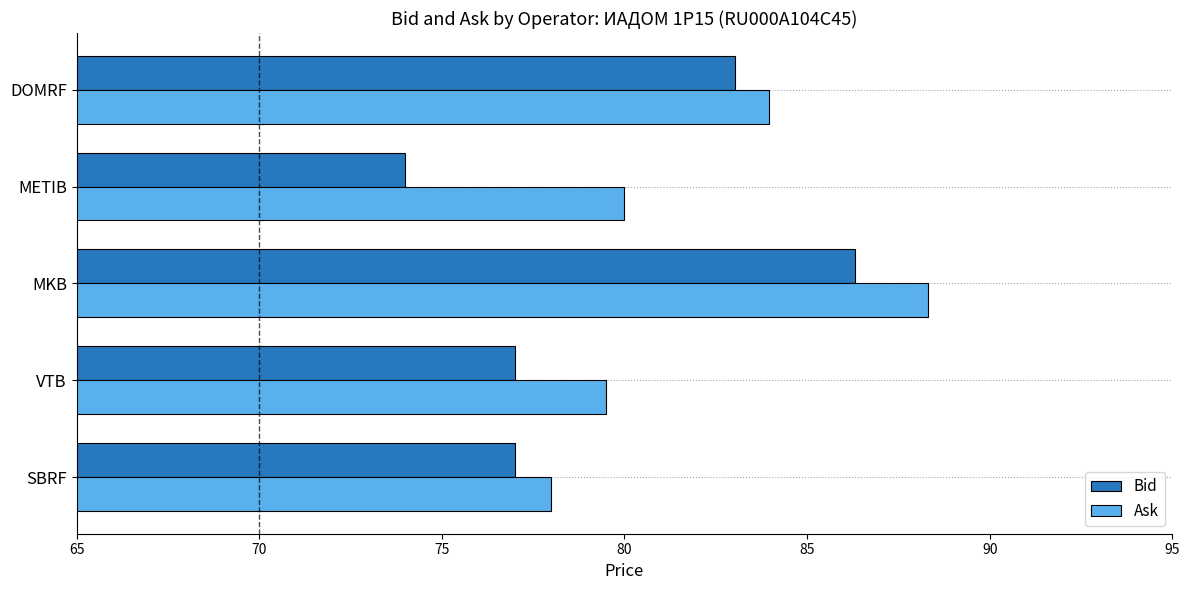

What is the average value of the Ask series?

82.0